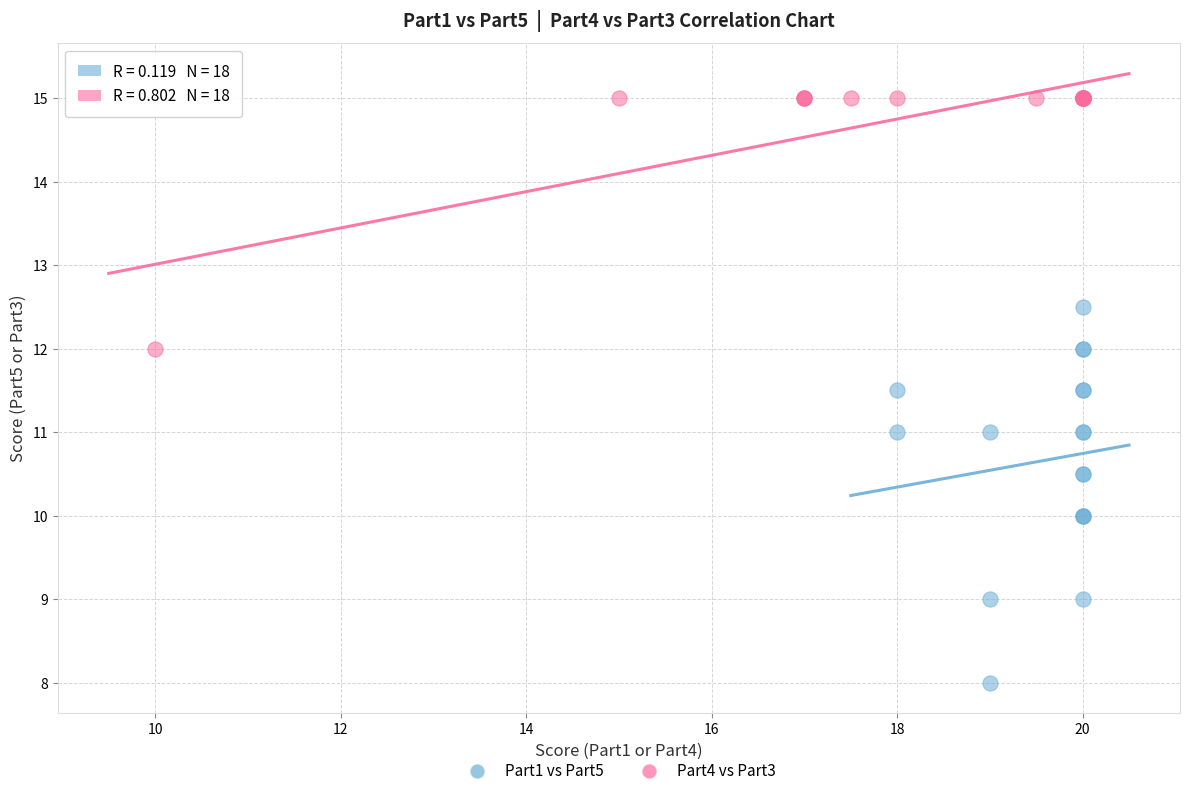

Which series reaches the minimum Y coordinate?

Part1 vs Part5